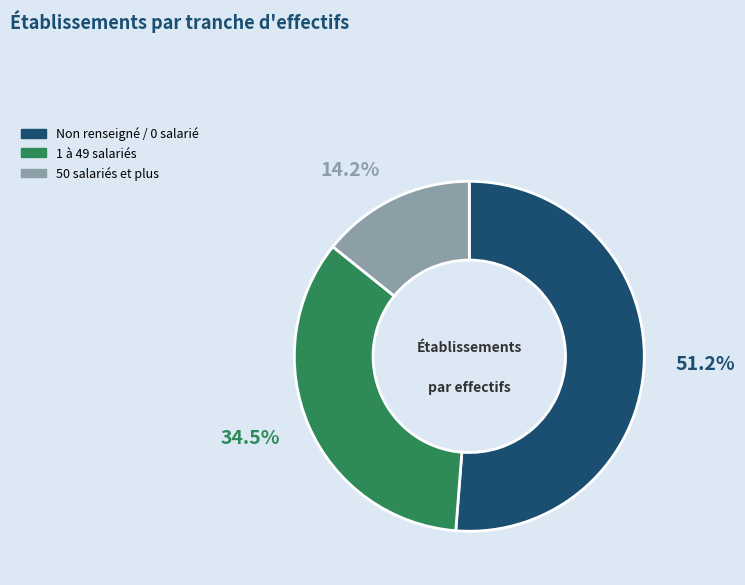

Does any single category account for the majority?

Yes